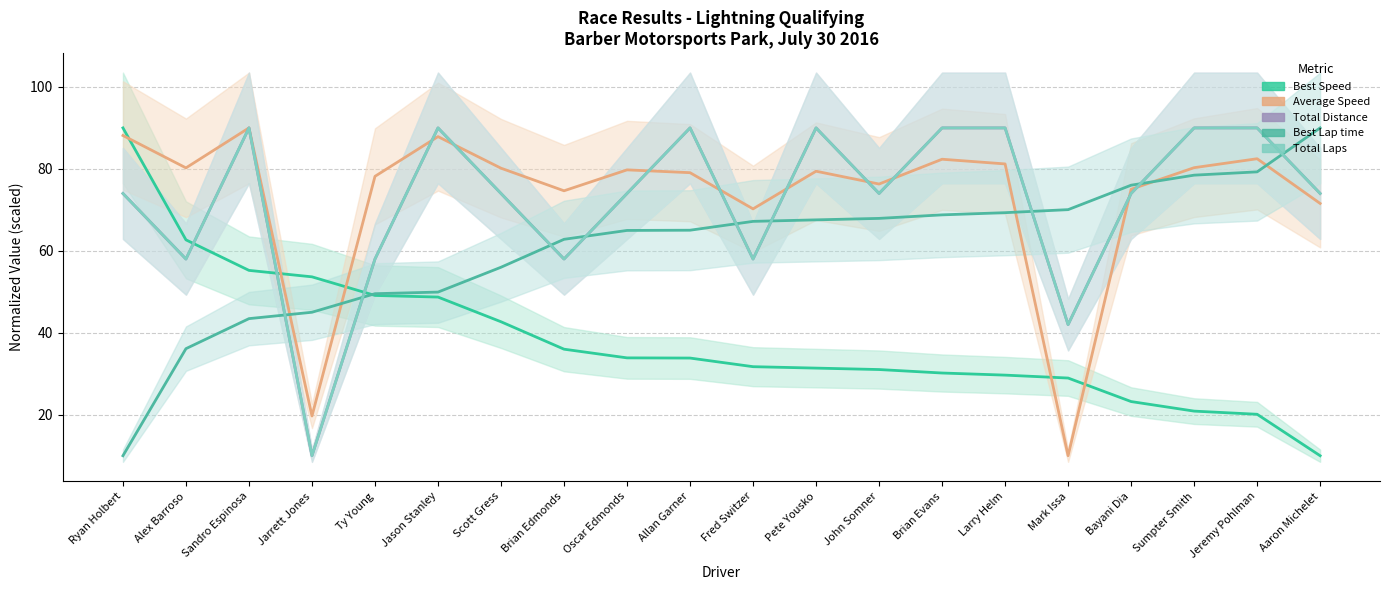

What is the average value of the Average Speed series?

73.3